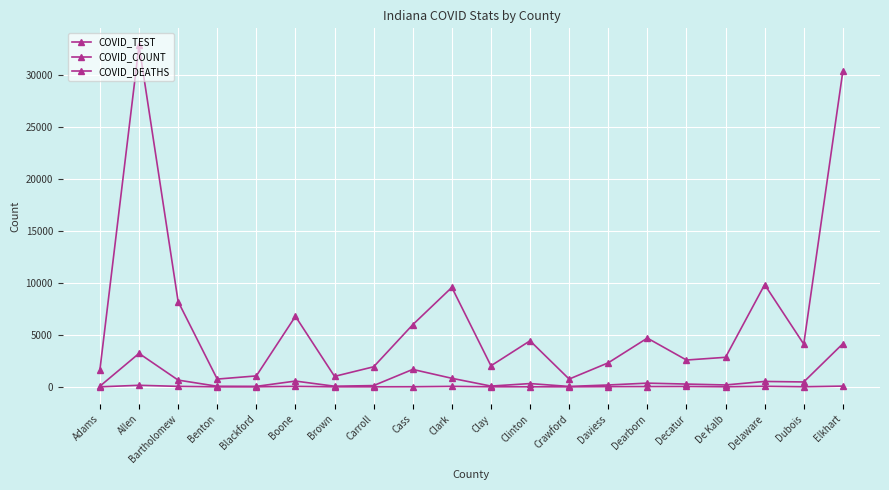

Rank the series at Daviess from highest to lowest value.

COVID_TEST, COVID_COUNT, COVID_DEATHS